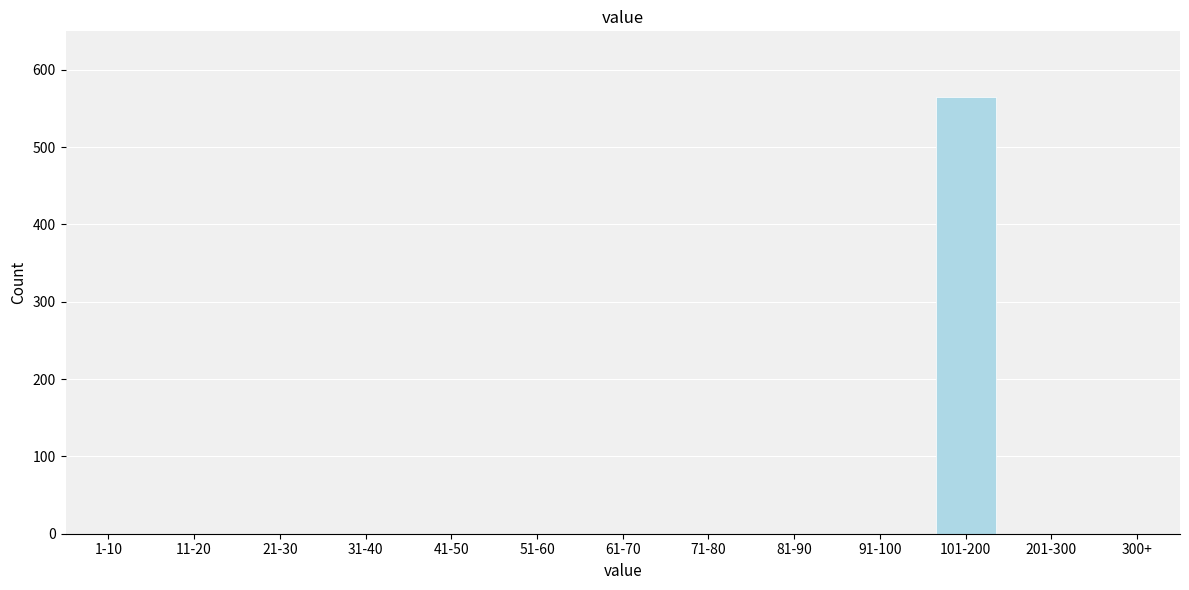

Reading right to left, extract all data points from this chart.

300+=0	201-300=0	101-200=565	91-100=0	81-90=0	71-80=0	61-70=0	51-60=0	41-50=0	31-40=0	21-30=0	11-20=0	1-10=0